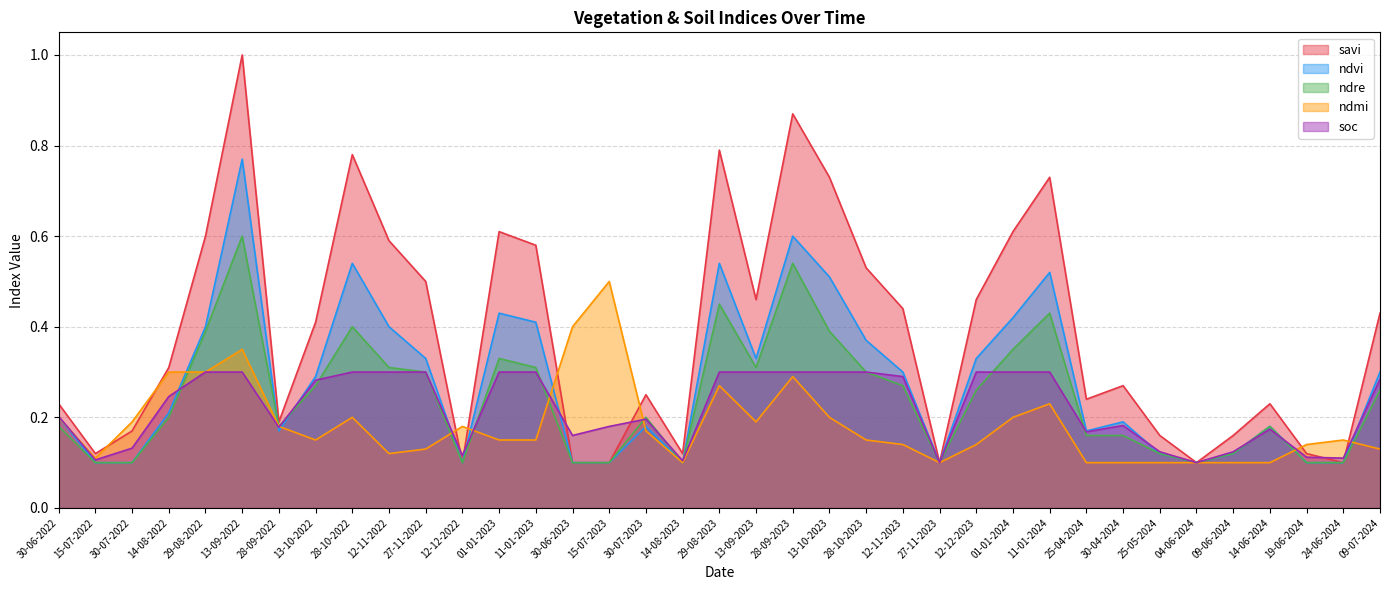

The value of ndvi at 13-10-2022 is 0.3. True or false?

True